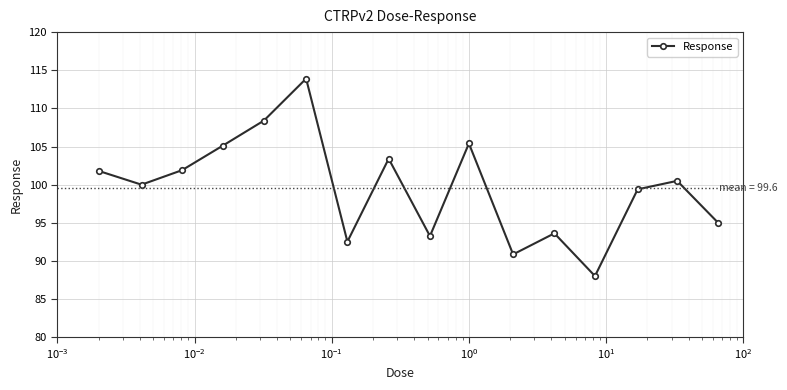

What is the average value?

99.6